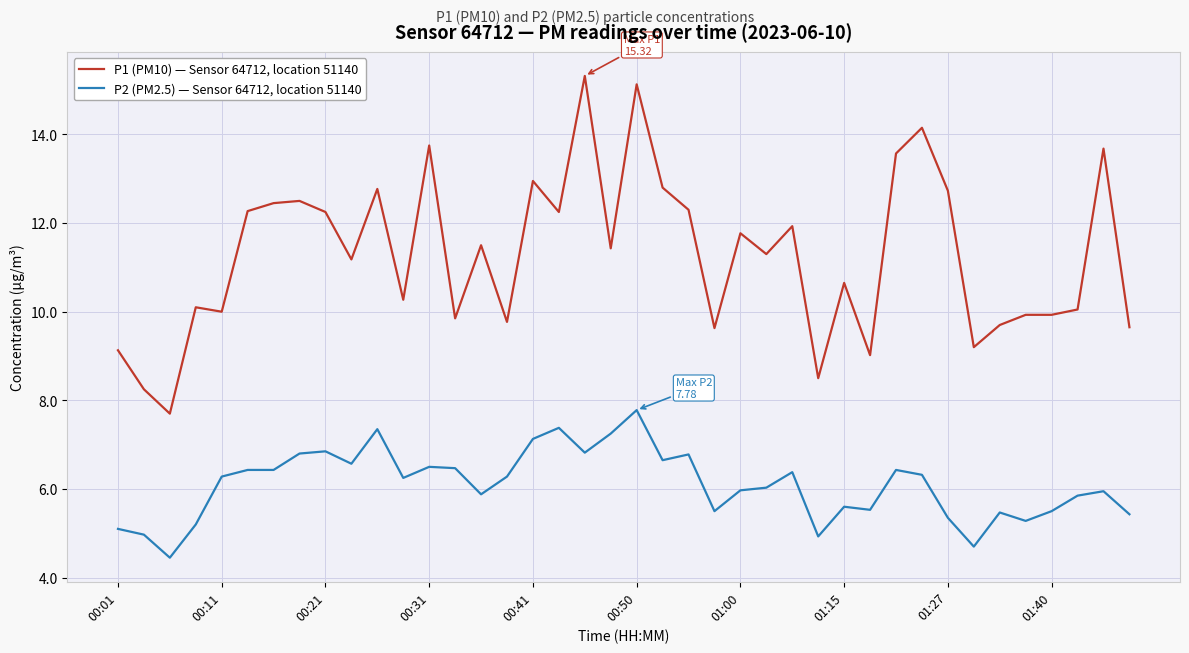

Rank the series by their average value, from highest to lowest.

P1 (PM10) — Sensor 64712, location 51140, P2 (PM2.5) — Sensor 64712, location 51140